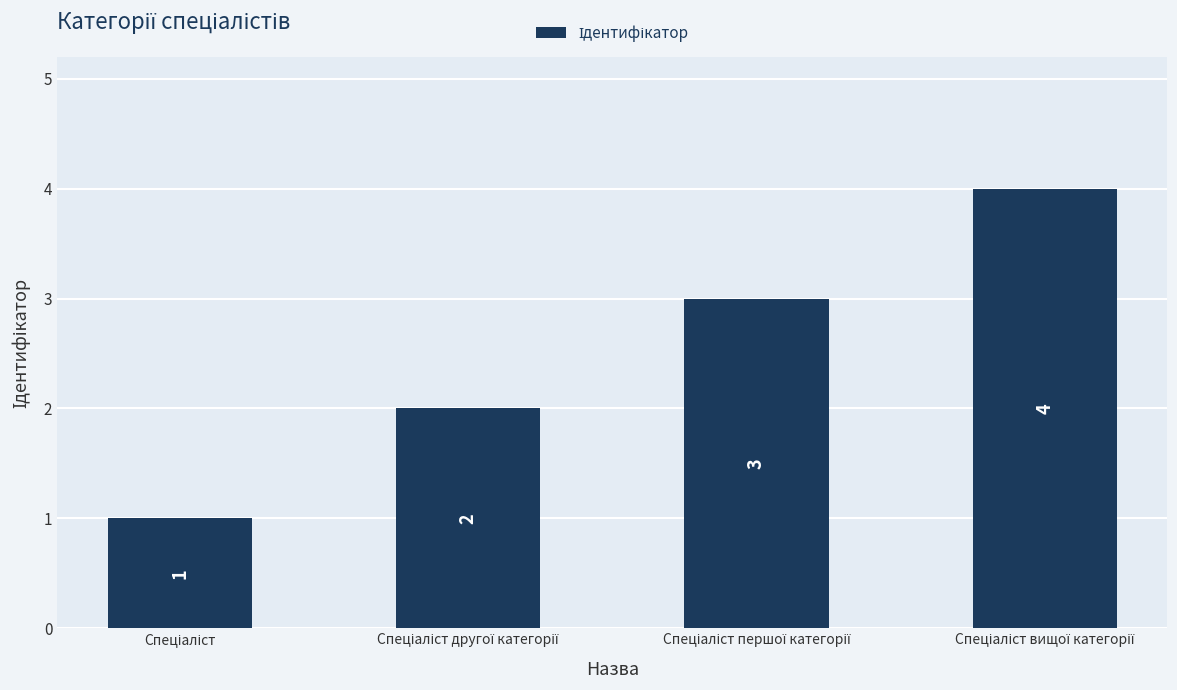

What is the sum of all values?

10